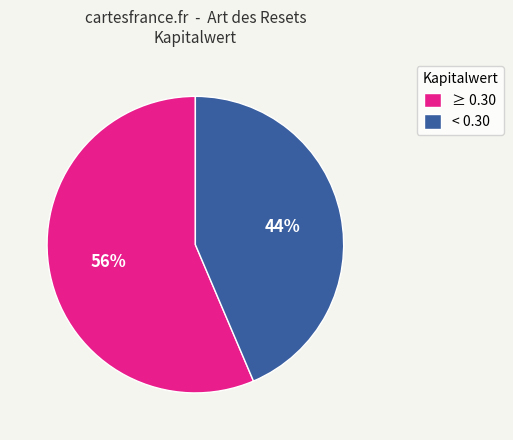

Count the number of slices in the pie.

2